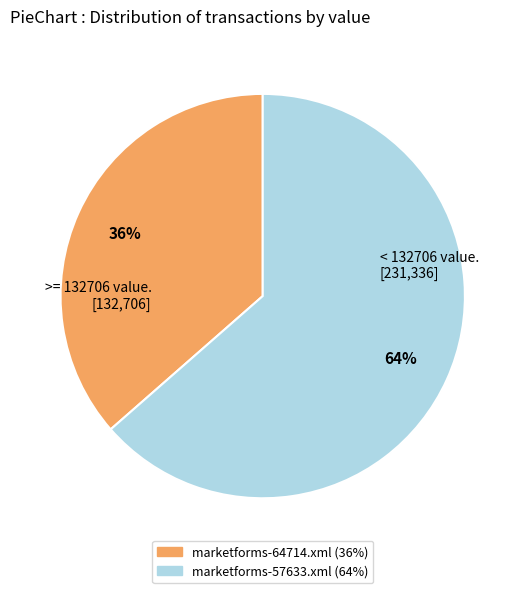

How many segments does this pie chart have?

2